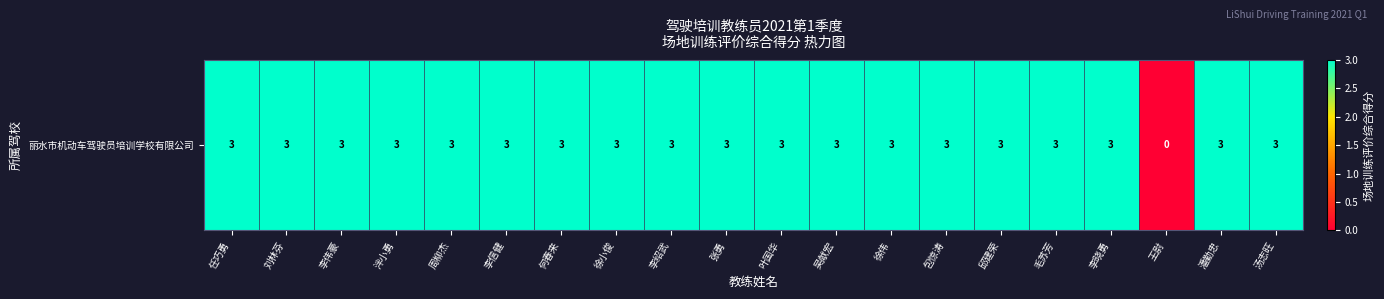

The value at 毛苏芳 is 1. True or false?

False